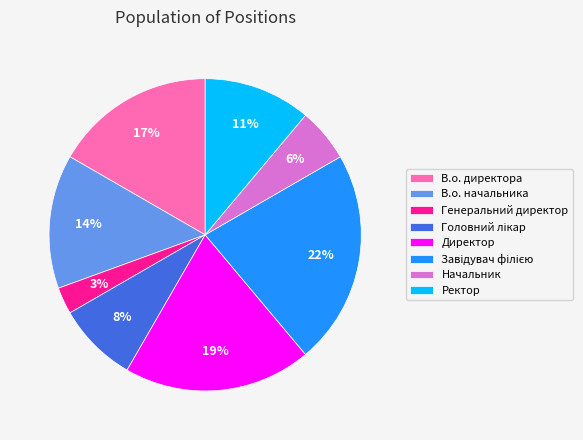

To the nearest percent, what is the difference between the largest and smallest slice percentages?

19%